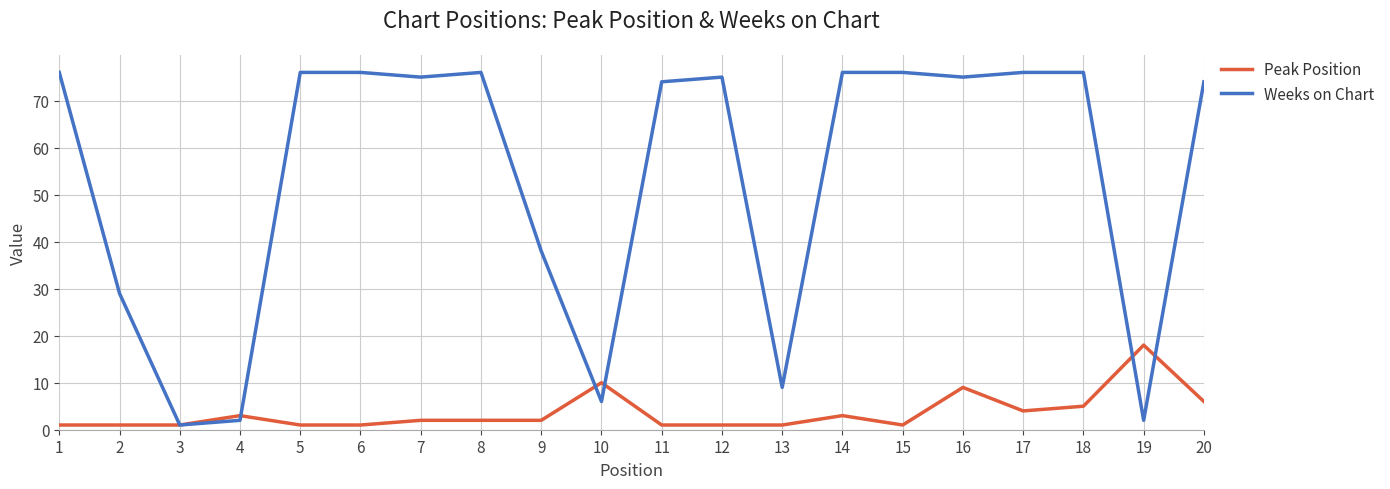

Reading left to right, list all the values displayed in this chart.

Peak Position: 1	1	1	3	1	1	2	2	2	10	1	1	1	3	1	9	4	5	18	6
Weeks on Chart: 76	29	1	2	76	76	75	76	38	6	74	75	9	76	76	75	76	76	2	74